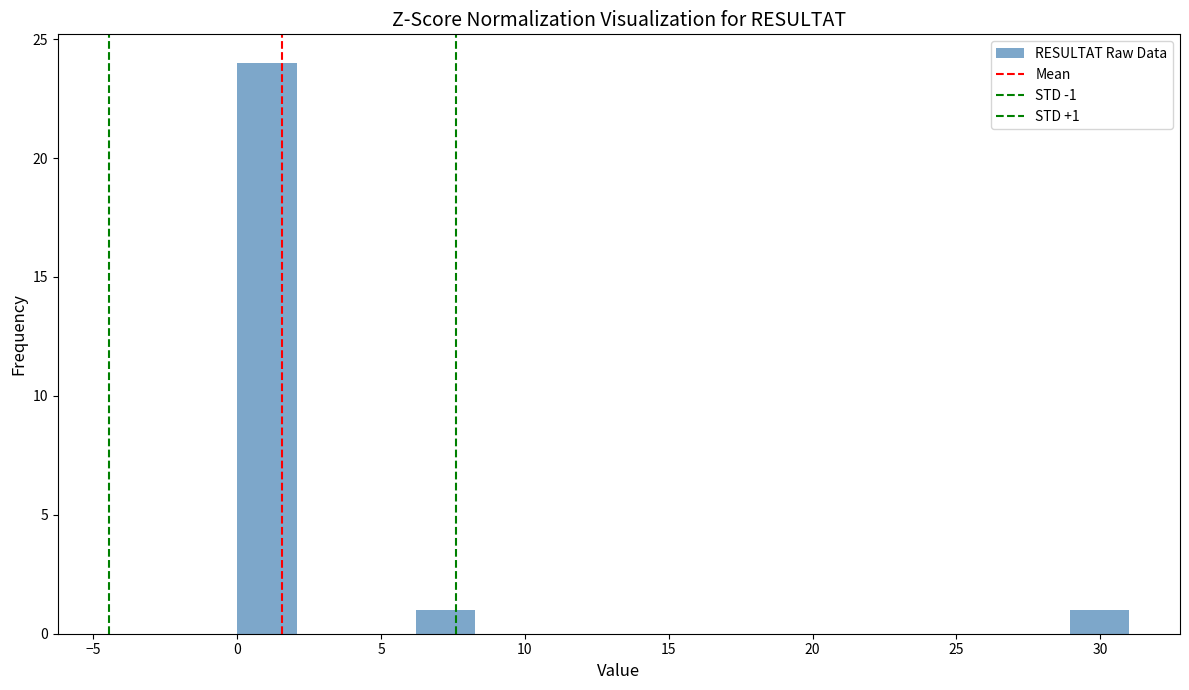

Over which range of the x-axis is the bar tallest?

0.0 to 2.0